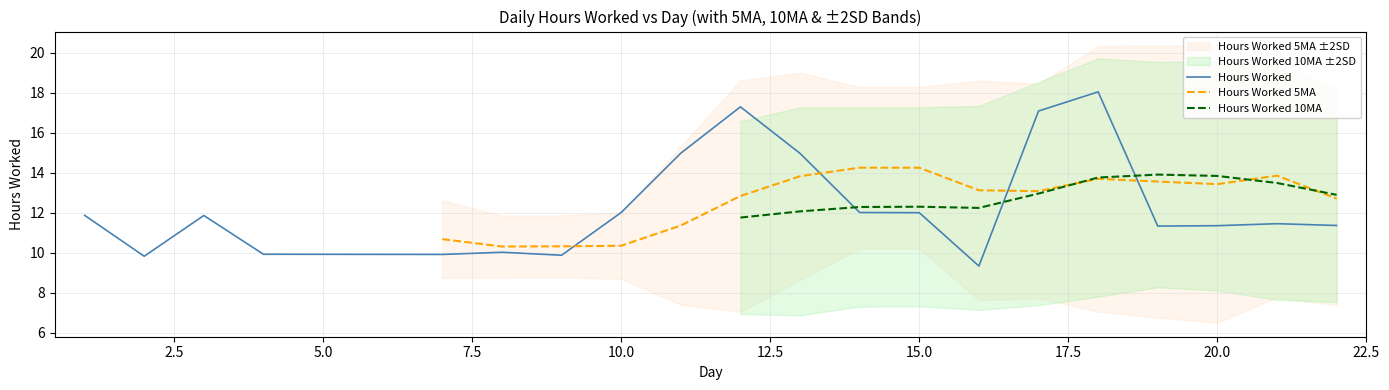

What is the minimum value for Hours Worked?

9.3